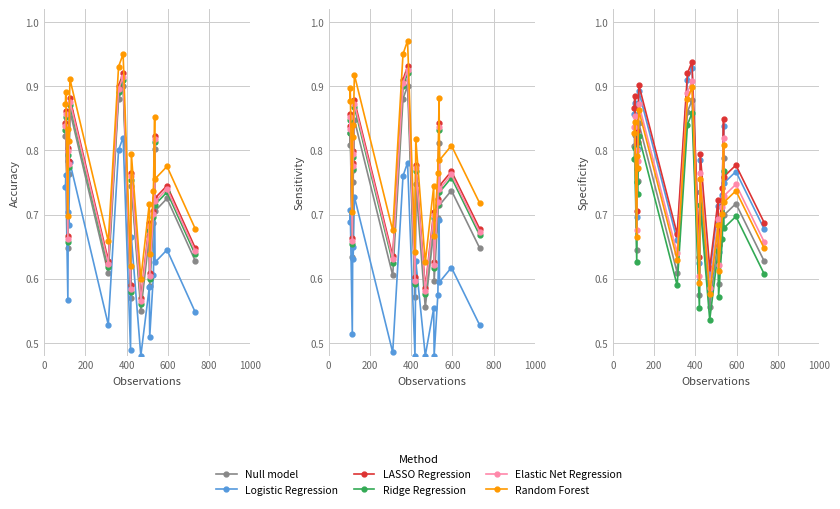

What is the average value of the Random Forest series?

0.7